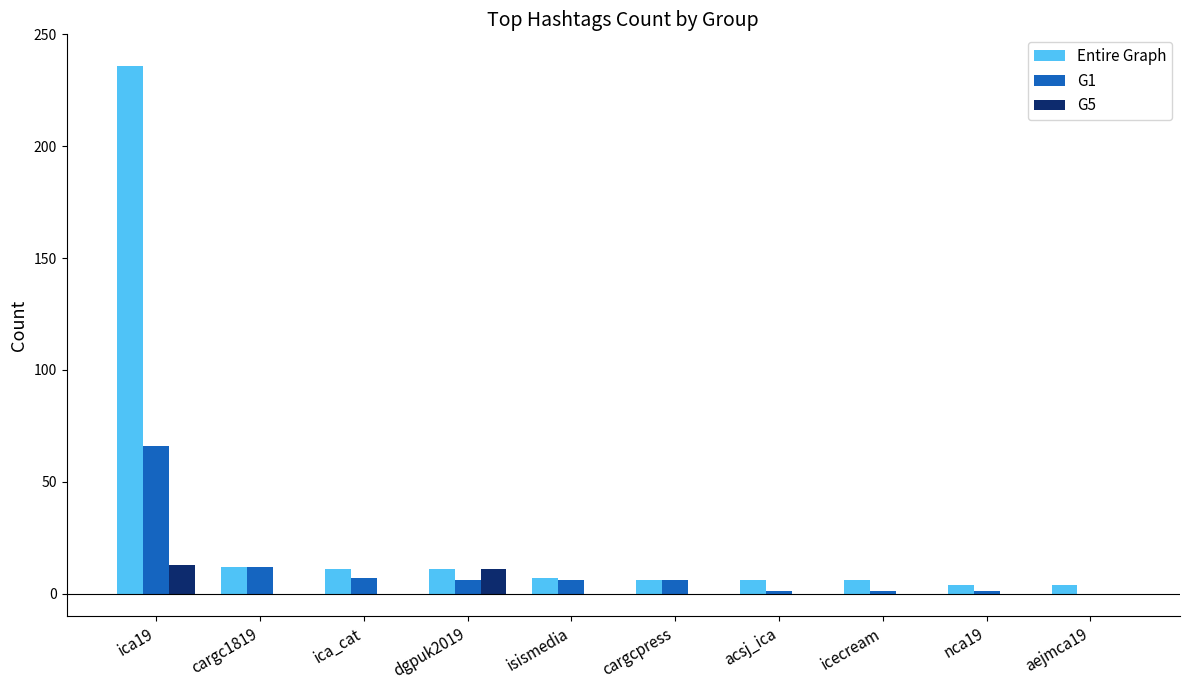

At which category is the sum across all series the highest?

ica19